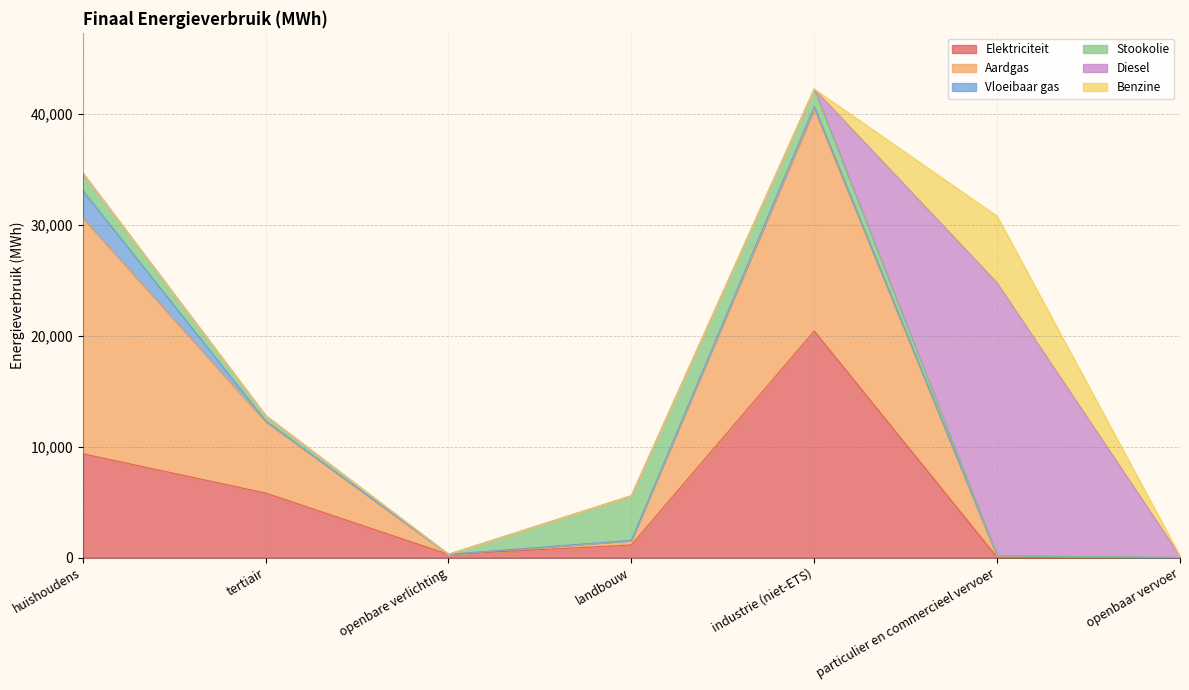

How many interior local peaks does the Aardgas series have?

1